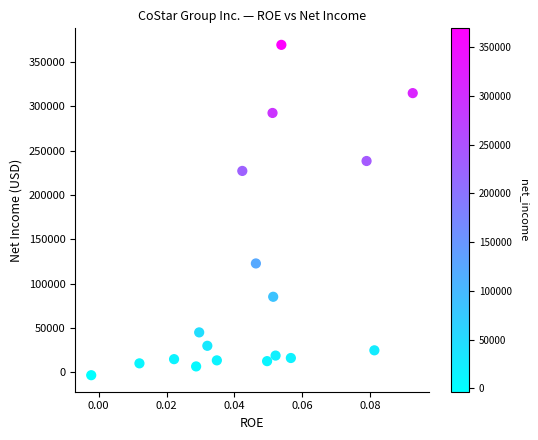

What is the range of Y values (max minus min)?

372918